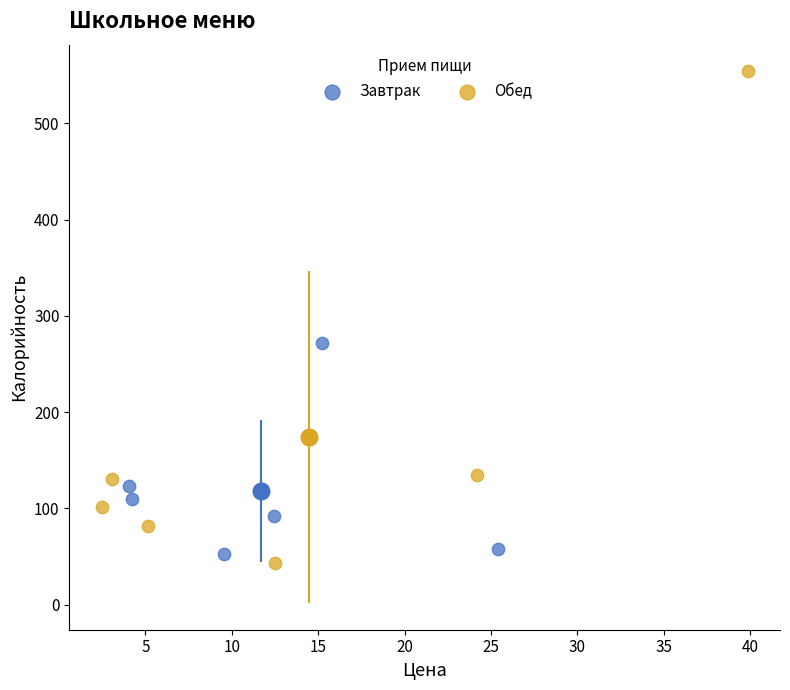

Which series reaches the maximum Y coordinate?

Обед